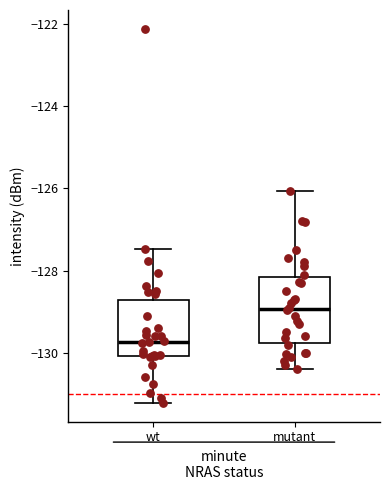

Reading left to right, transcribe this box plot: for each box, give where its median line is, the range the box spans, and where its two whiskers end, as read against the y-axis. The values are not printed on the chart, so give them approximately, as read against the axis.

wt: median -129.8, box -130.0 to -128.8, whiskers -131.2 to -127.4
mutant: median -129.0, box -129.8 to -128.2, whiskers -130.4 to -126.0